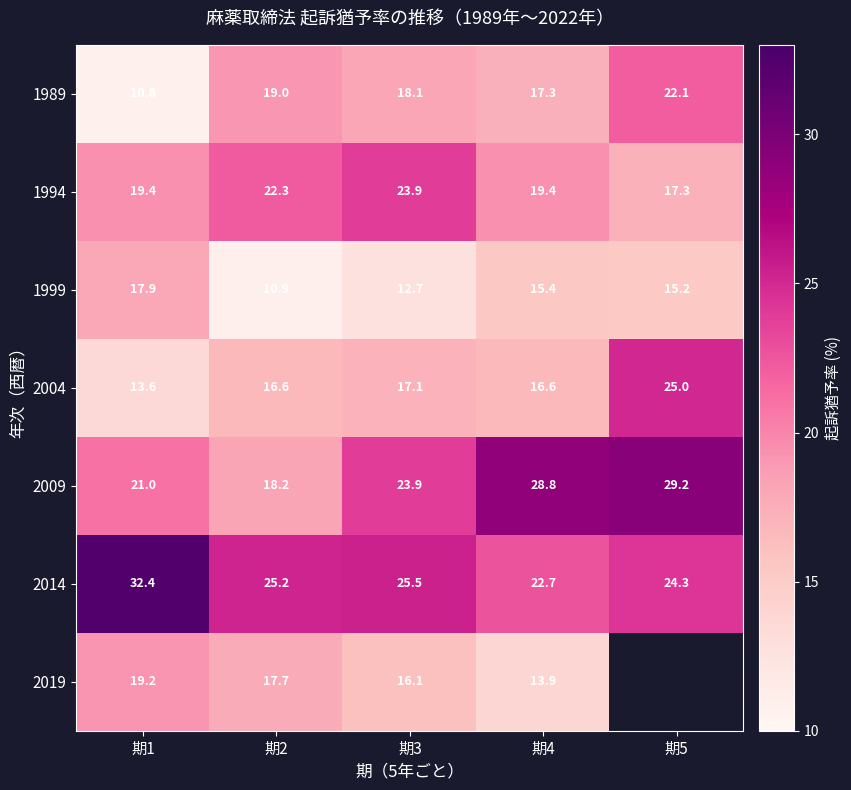

Is the value of 1994 at 期4 greater than the value of 2009 at 期1?

No